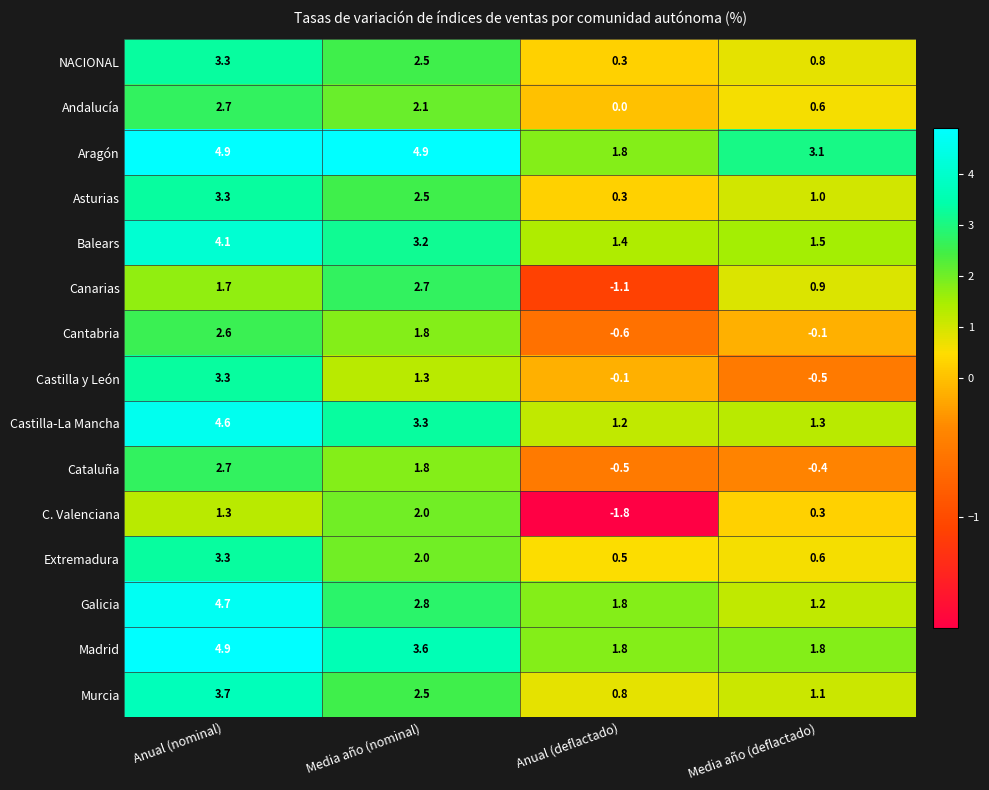

Which category has the lowest value across all series?

Anual (deflactado)